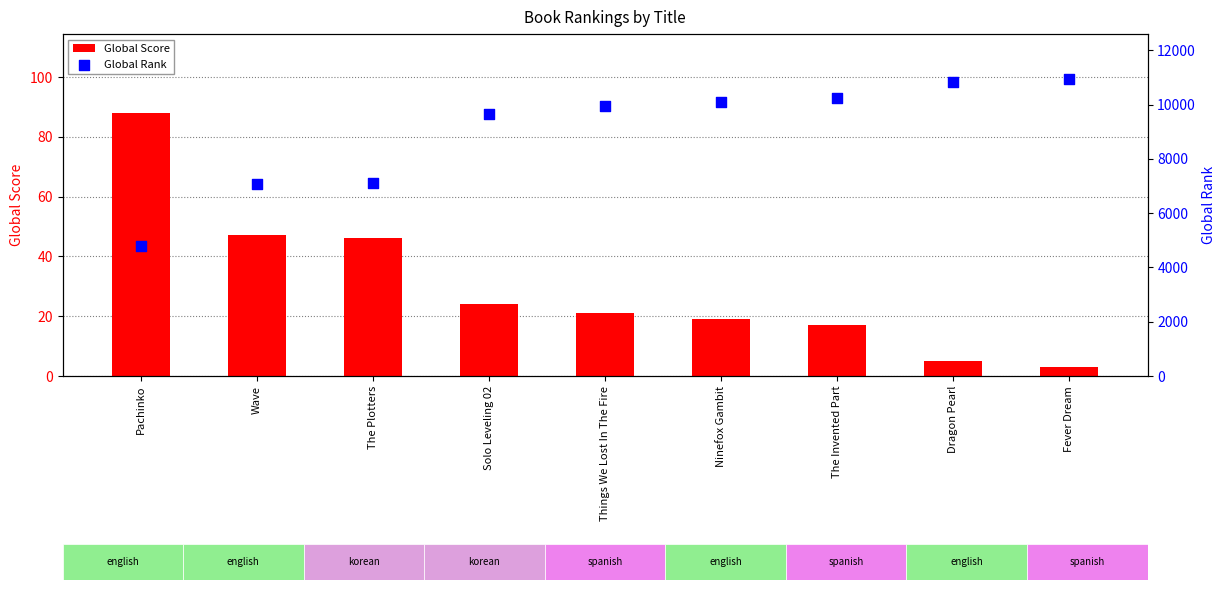

Which series has the largest total across all categories?

Global Rank